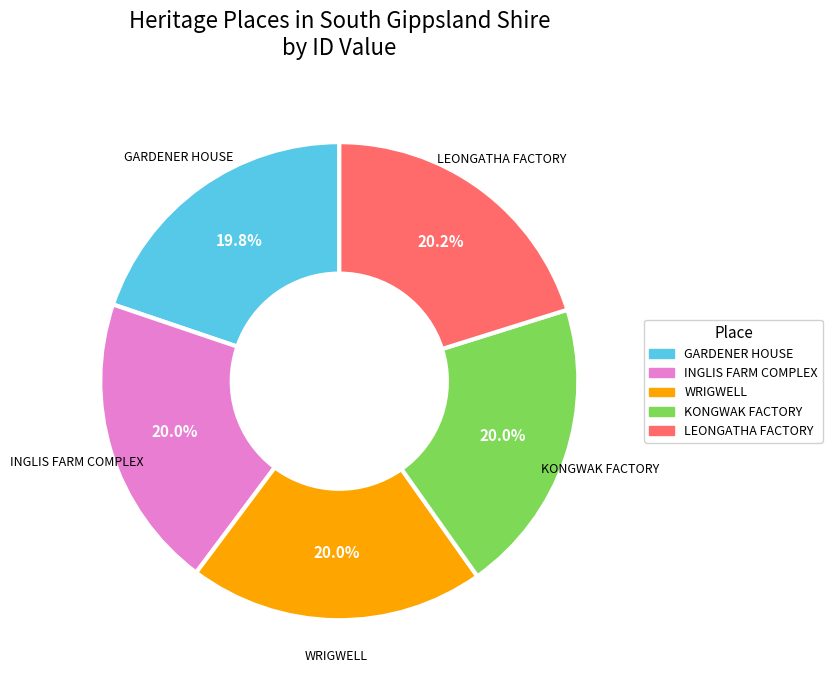

Is the sum of INGLIS FARM COMPLEX and WRIGWELL greater than half?

No